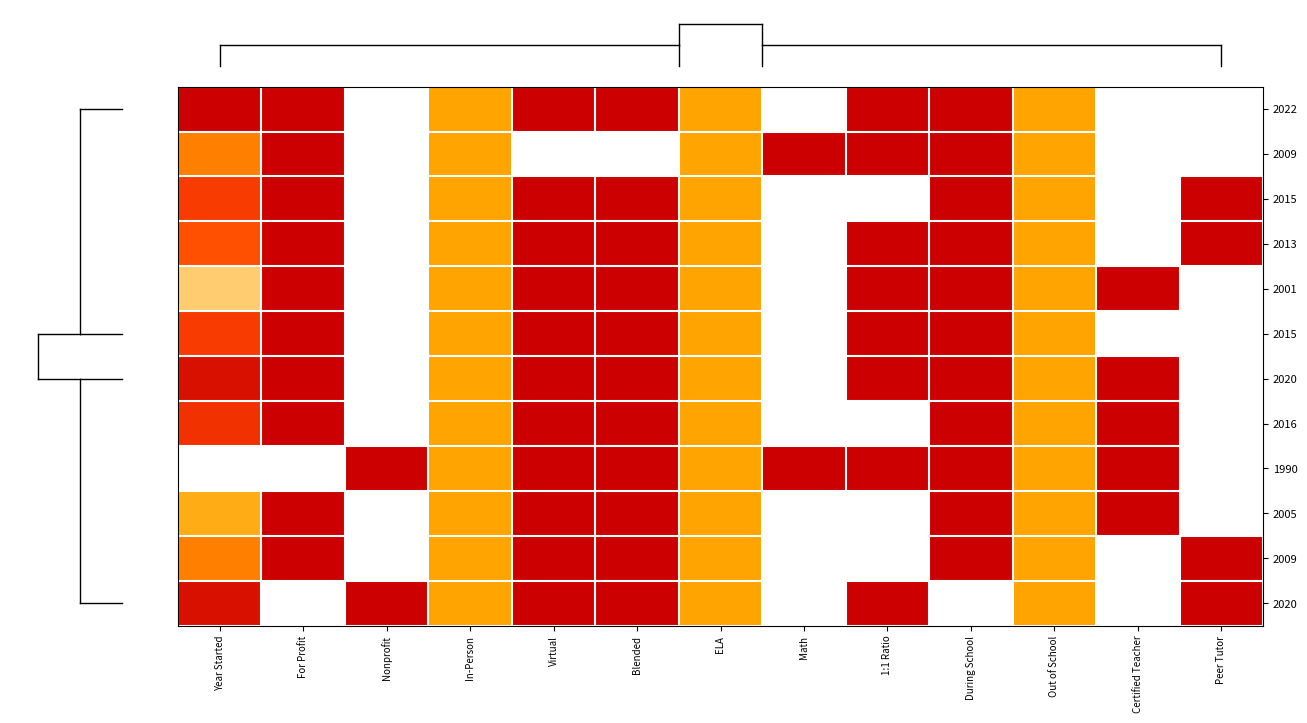

What is the total value across all series at Certified Teacher?

5.0